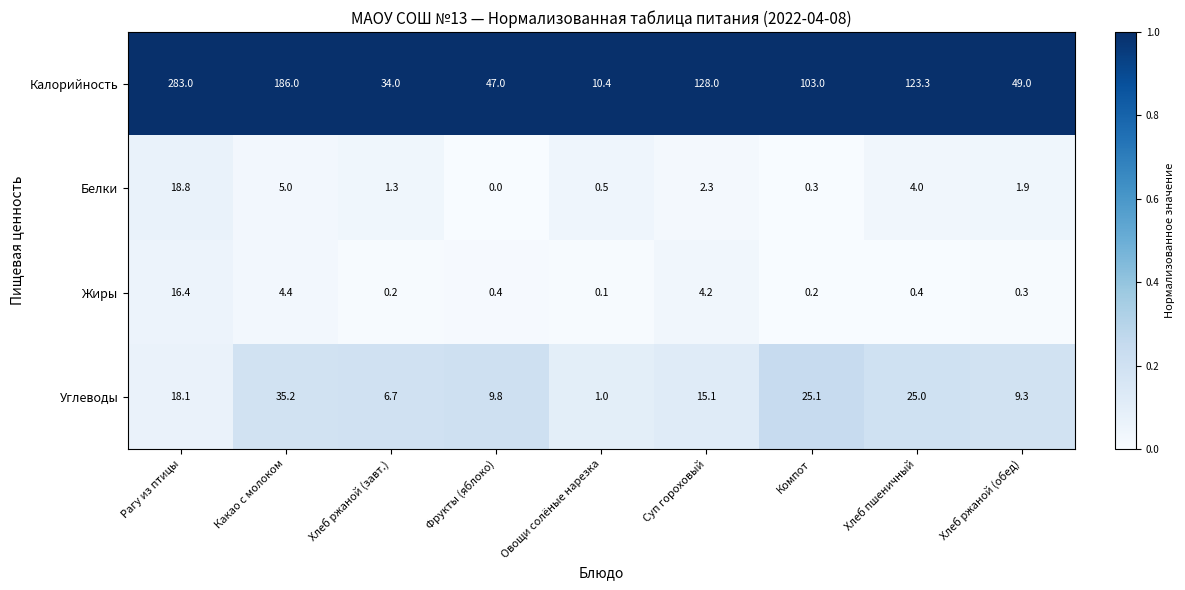

What is the maximum value shown in the chart?

283.0